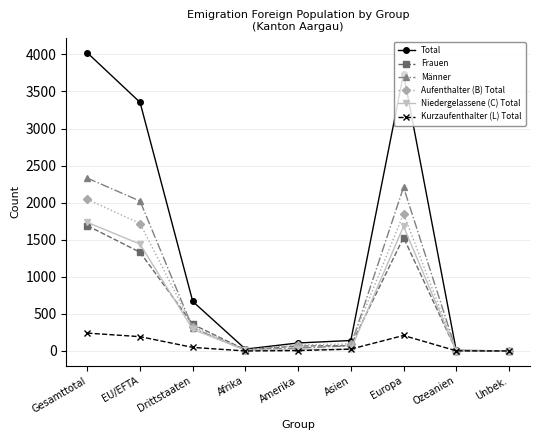

True or false: Frauen has more than 0 points higher than both neighbors.

True